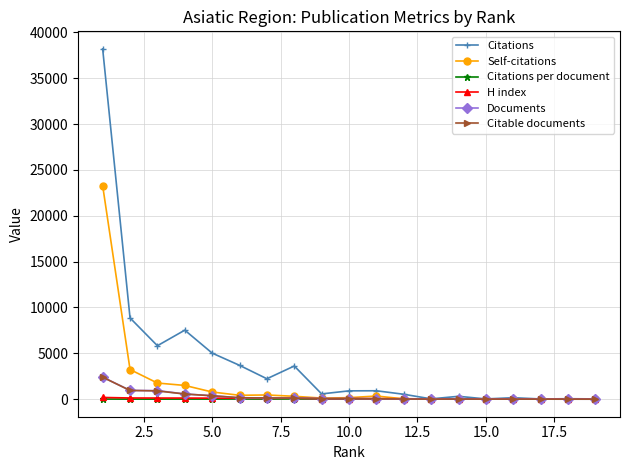

At how many categories does at least one series exceed 6375?

3